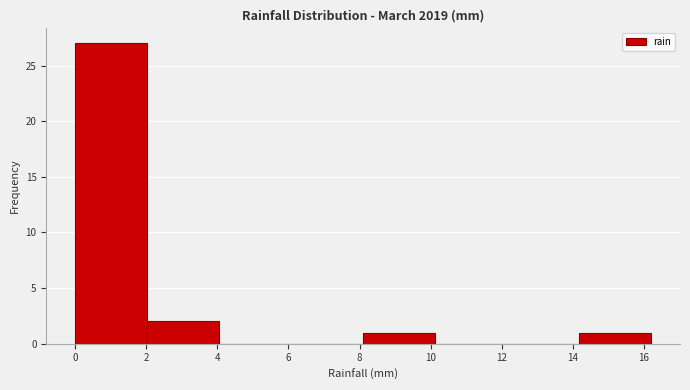

Which range on the x-axis has the tallest bar?

0.0 to 2.0